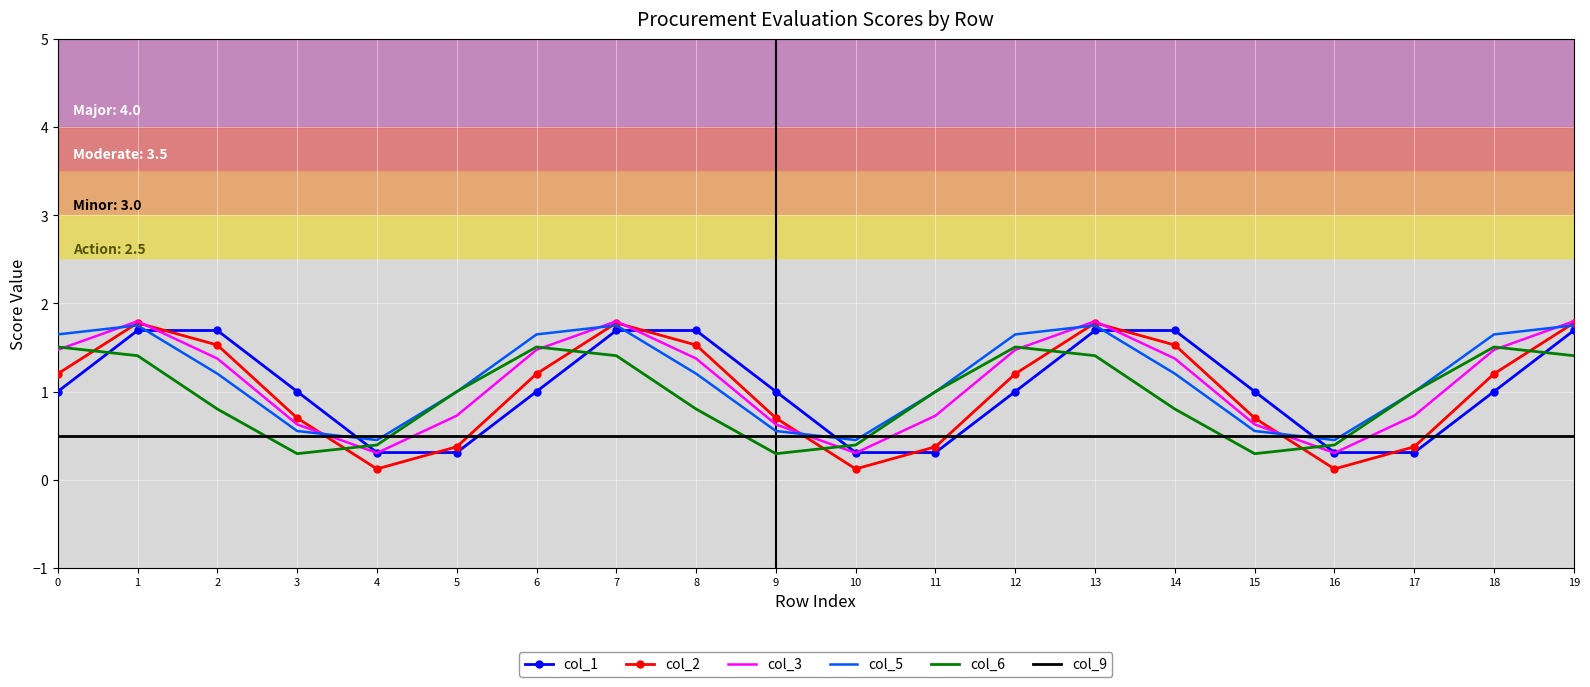

What is the sum of all col_6 values?

19.1